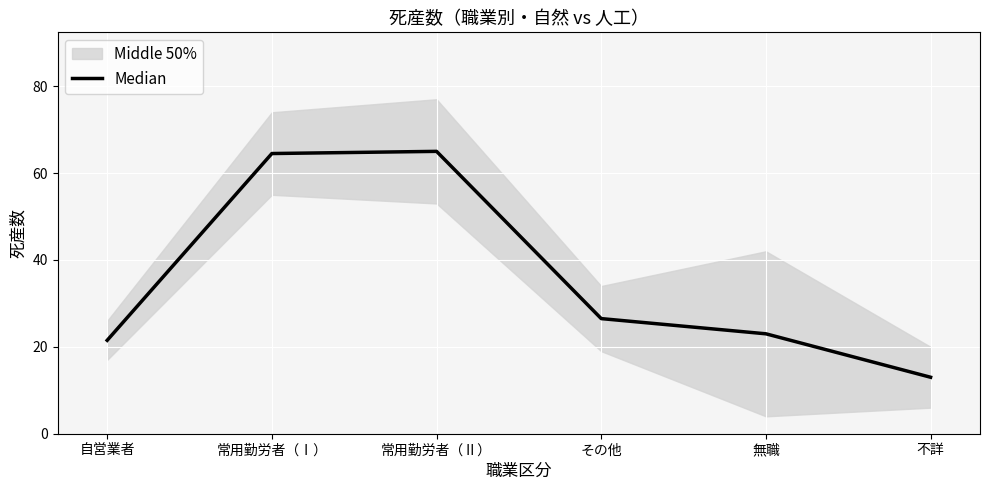

What is the change in value from 自営業者 to 不詳?

-8.5